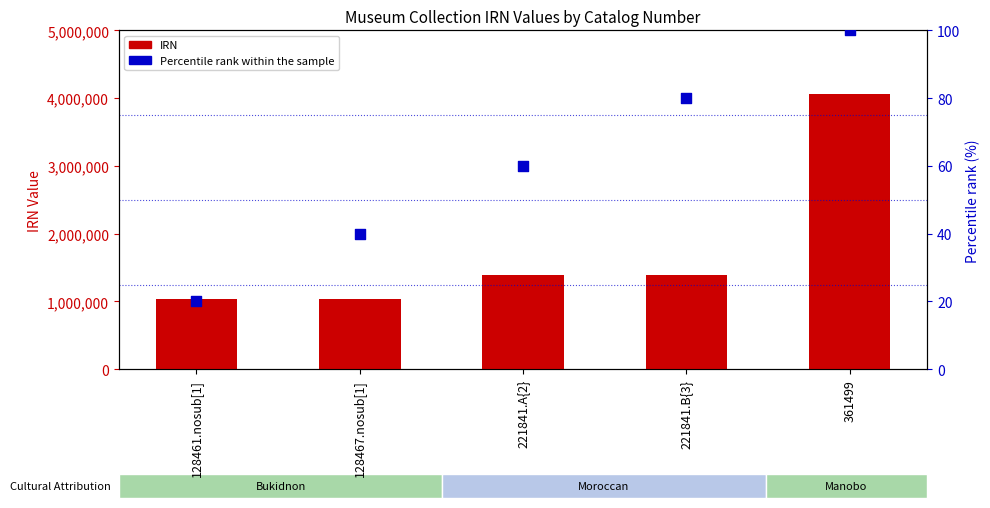

At which category is the sum across all series the highest?

361499